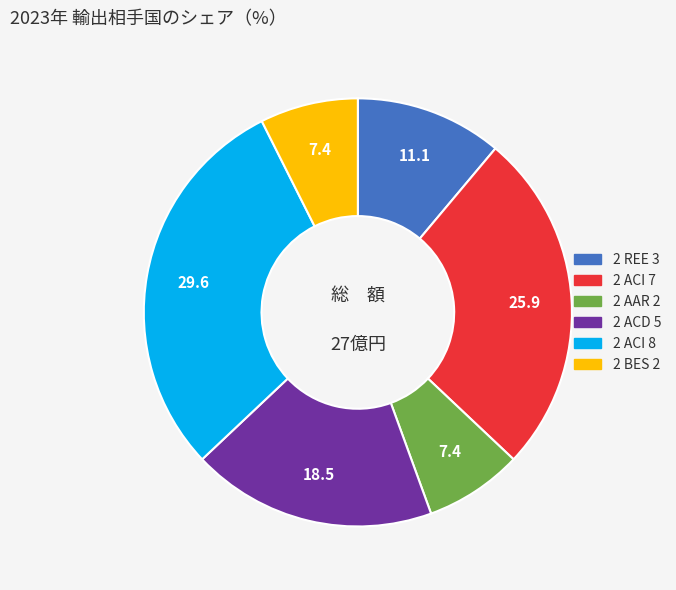

Is the sum of 2 AAR 2 and 2 ACI 8 greater than half?

No